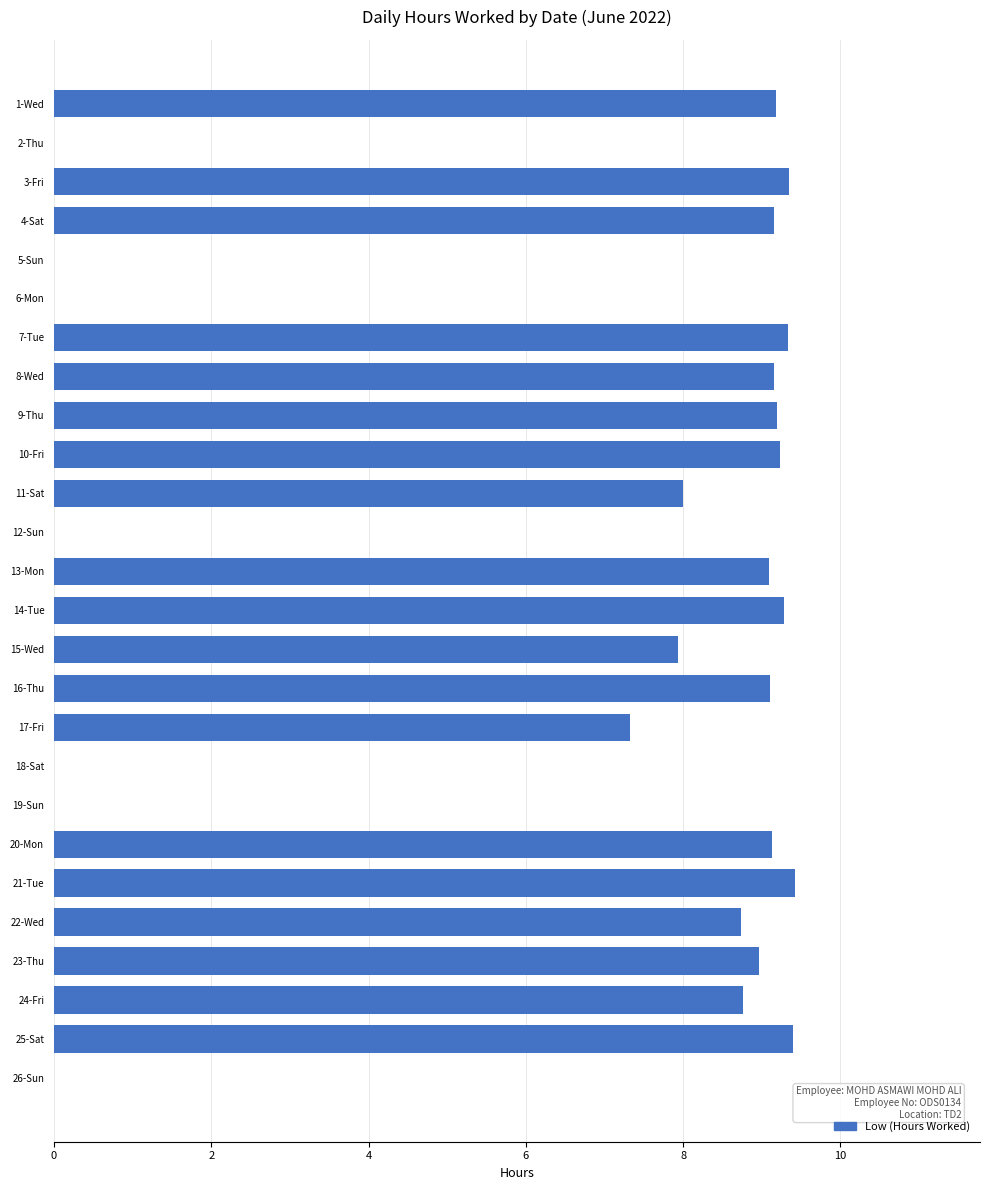

How many data points does each series have?

26